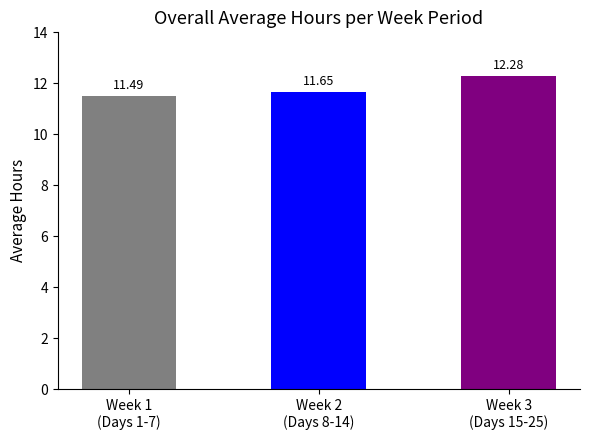

What is the sum of all values?

35.4